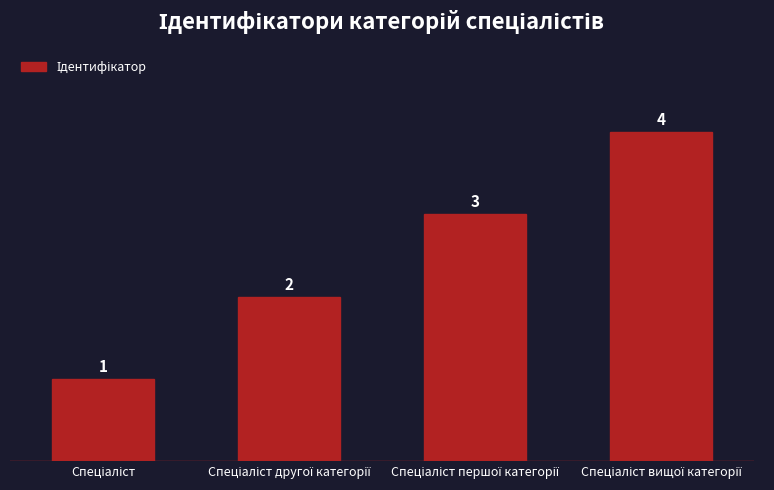

What is the value of the 2nd bar from the left?

2